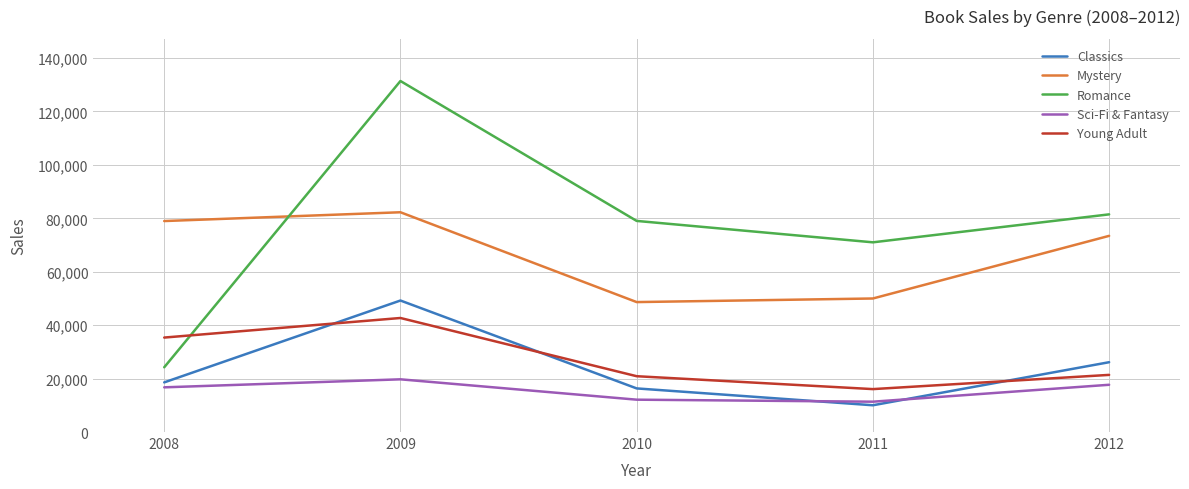

True or false: Mystery has a value of 45566 at 2012.

False